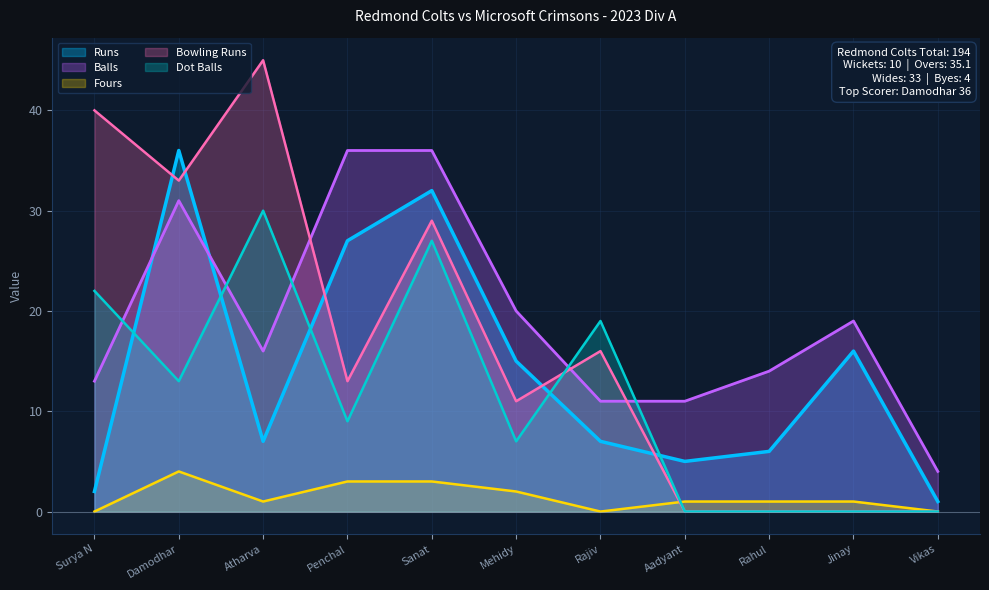

Reading right to left, list all the values displayed in this chart.

Runs: Vikas=1	Jinay=16	Rahul=6	Aadyant=5	Rajiv=7	Mehidy=15	Sanat=32	Penchal=27	Atharva=7	Damodhar=36	Surya N=2
Balls: Vikas=4	Jinay=19	Rahul=14	Aadyant=11	Rajiv=11	Mehidy=20	Sanat=36	Penchal=36	Atharva=16	Damodhar=31	Surya N=13
Fours: Vikas=0	Jinay=1	Rahul=1	Aadyant=1	Rajiv=0	Mehidy=2	Sanat=3	Penchal=3	Atharva=1	Damodhar=4	Surya N=0
Bowling Runs: Vikas=0	Jinay=0	Rahul=0	Aadyant=0	Rajiv=16	Mehidy=11	Sanat=29	Penchal=13	Atharva=45	Damodhar=33	Surya N=40
Dot Balls: Vikas=0	Jinay=0	Rahul=0	Aadyant=0	Rajiv=19	Mehidy=7	Sanat=27	Penchal=9	Atharva=30	Damodhar=13	Surya N=22